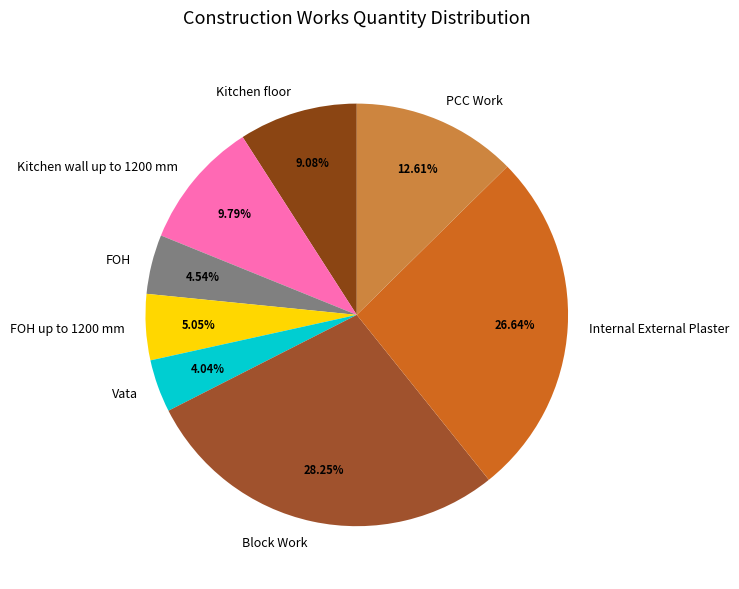

To the nearest percent, what percentage of the pie is Block Work?

28%